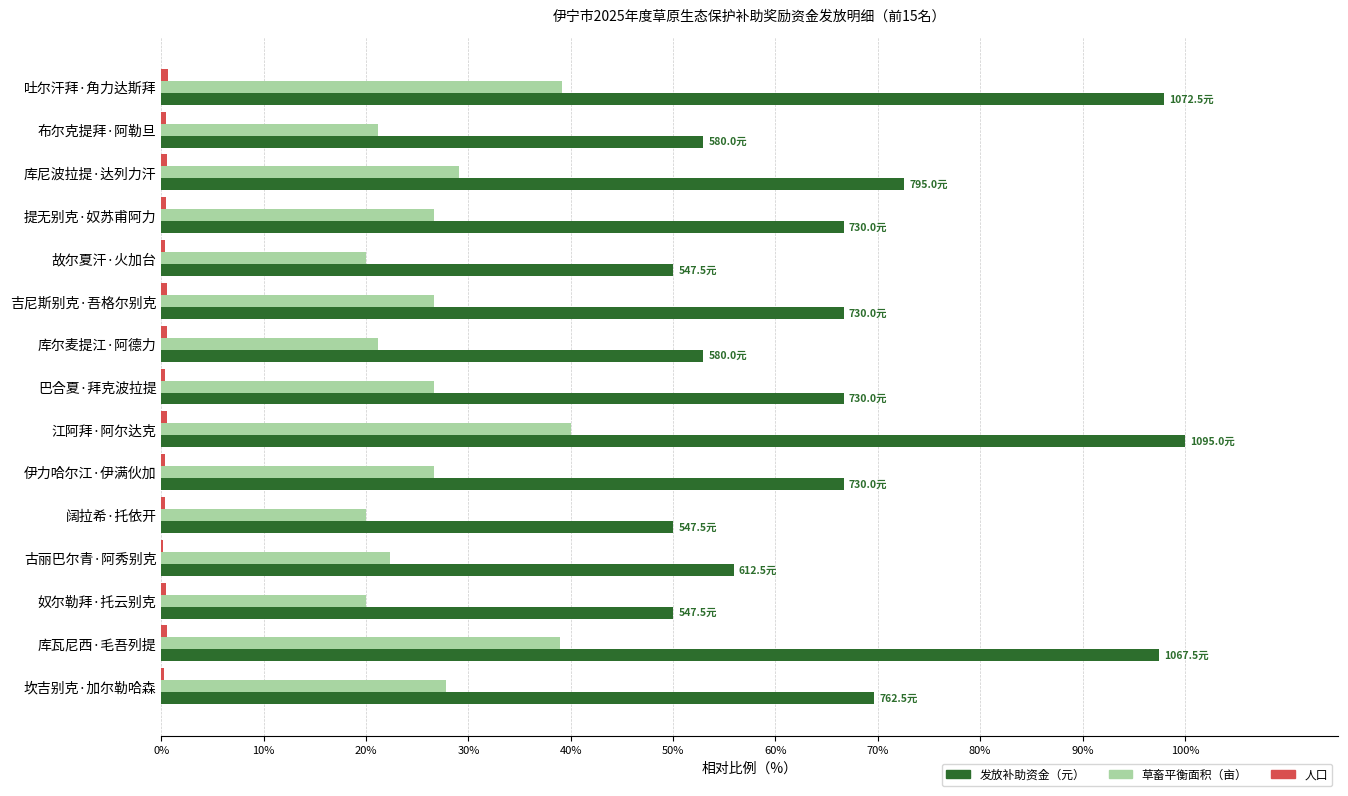

True or false: 发放补助资金（元） has a value of 79.8 at 古丽巴尔青·阿秀别克.

False